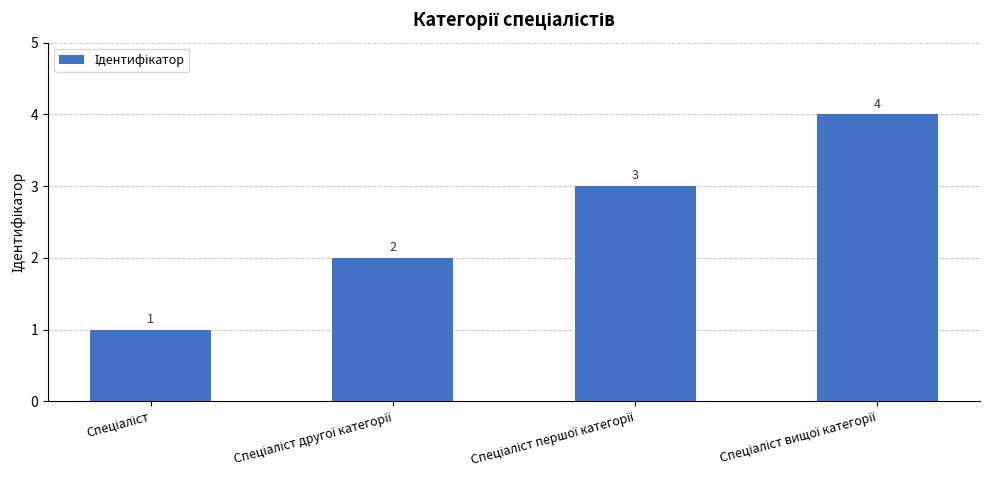

What is the maximum value shown in the chart?

4